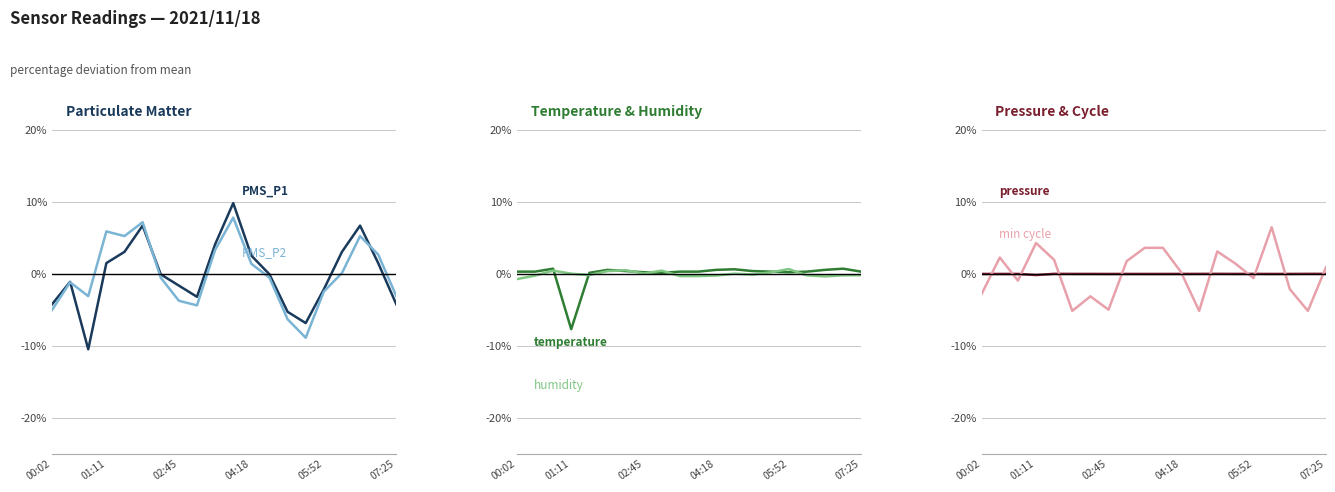

The PMS_P1 series shows -6.8 at 14. True or false?

True